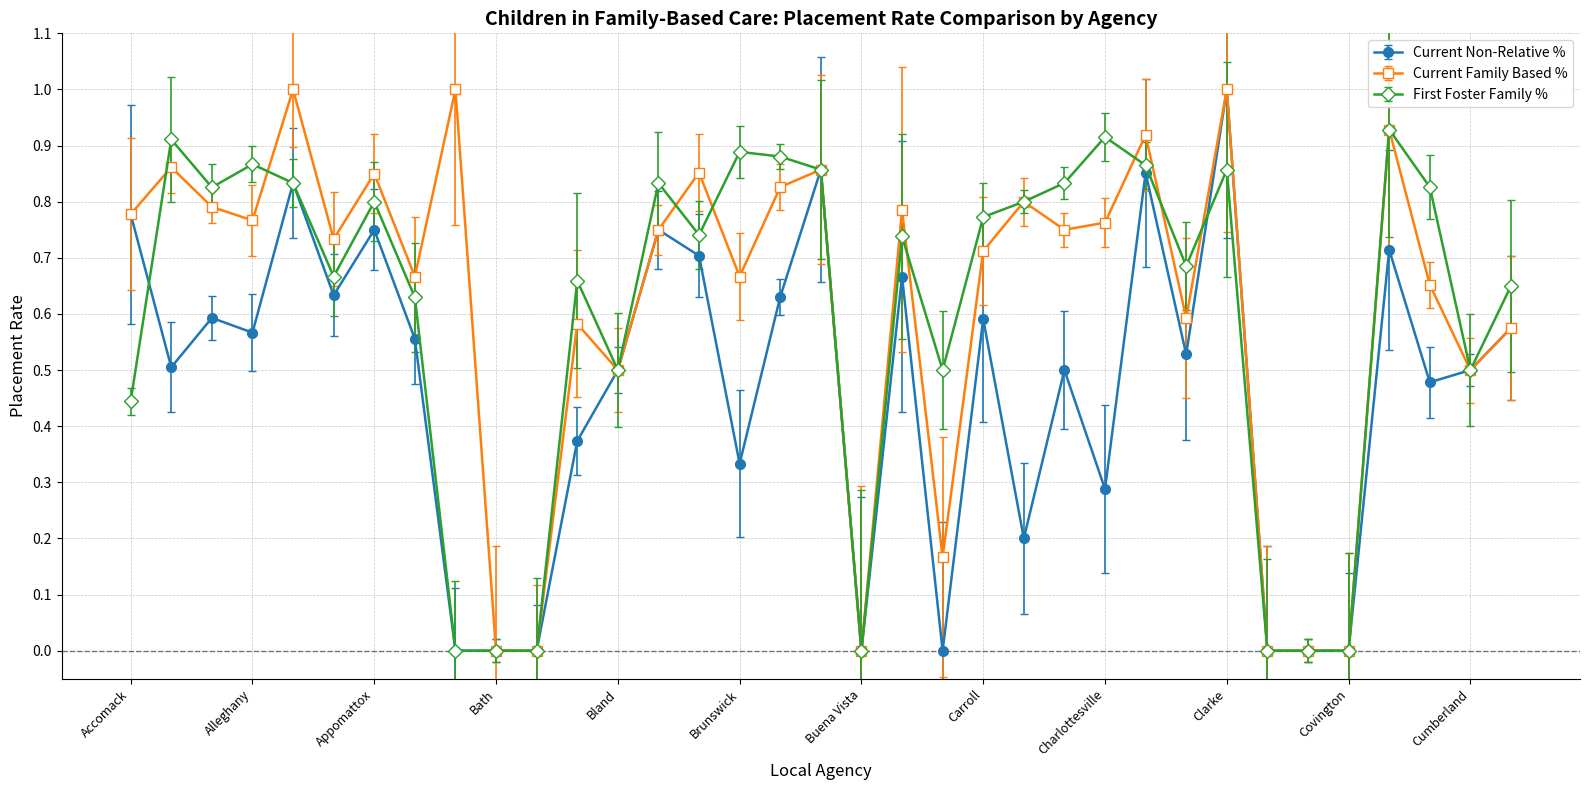

Which series ends up on top after the final intersection of First Foster Family % and Current Non-Relative %?

Current Non-Relative %